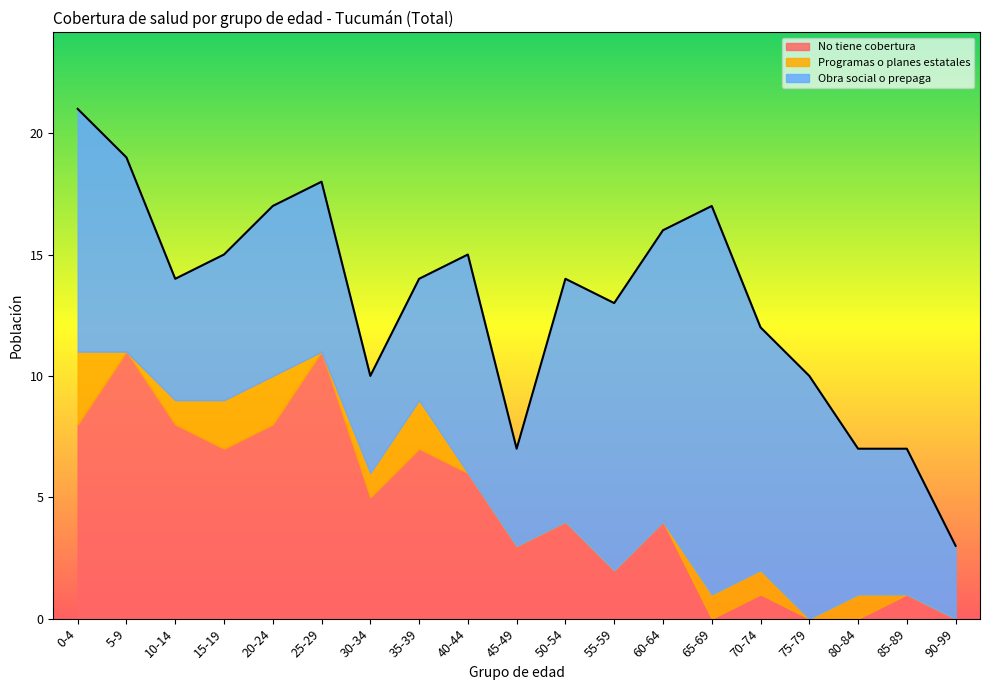

Is the value of No tiene cobertura at 55-59 greater than the value of Programas o planes estatales at 15-19?

No